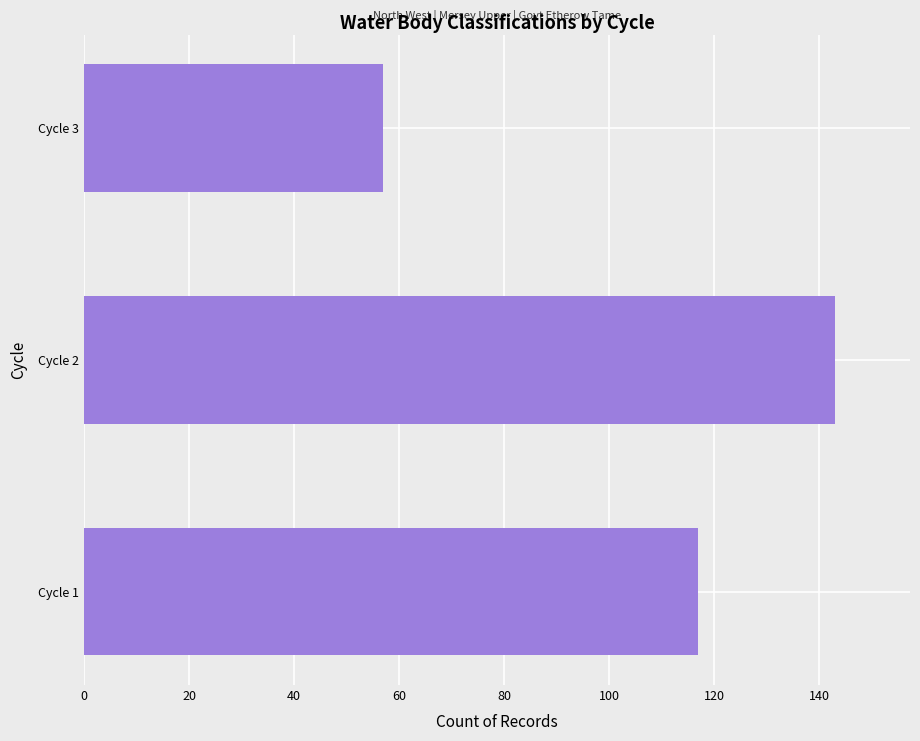

Where is the data nearest to the value 100?

Cycle 1